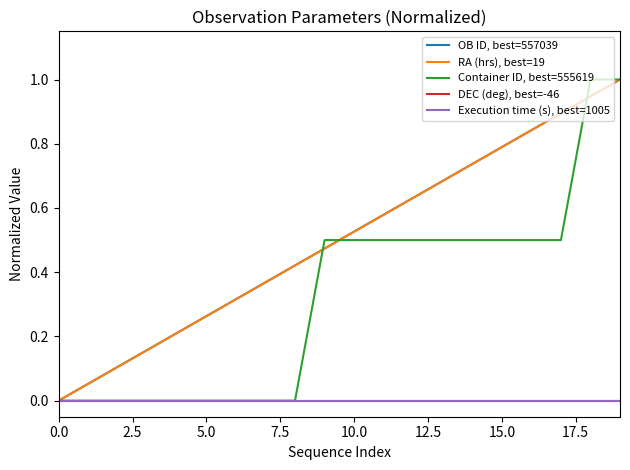

At which category is the sum across all series the highest?

19